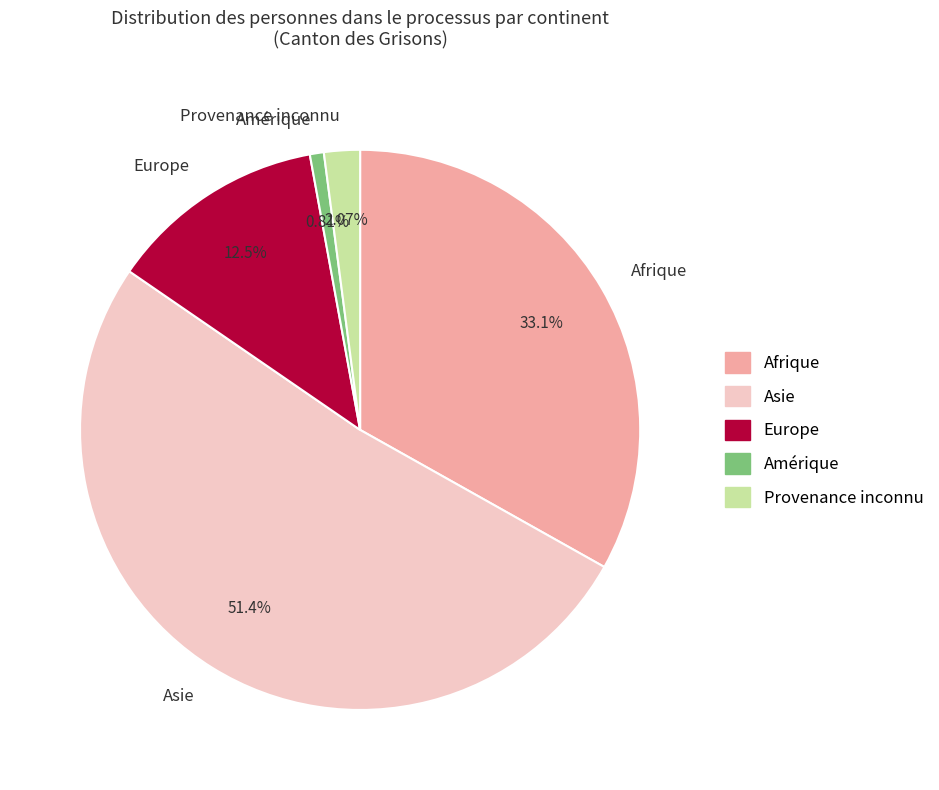

True or false: Europe accounts for 13% of the total.

True